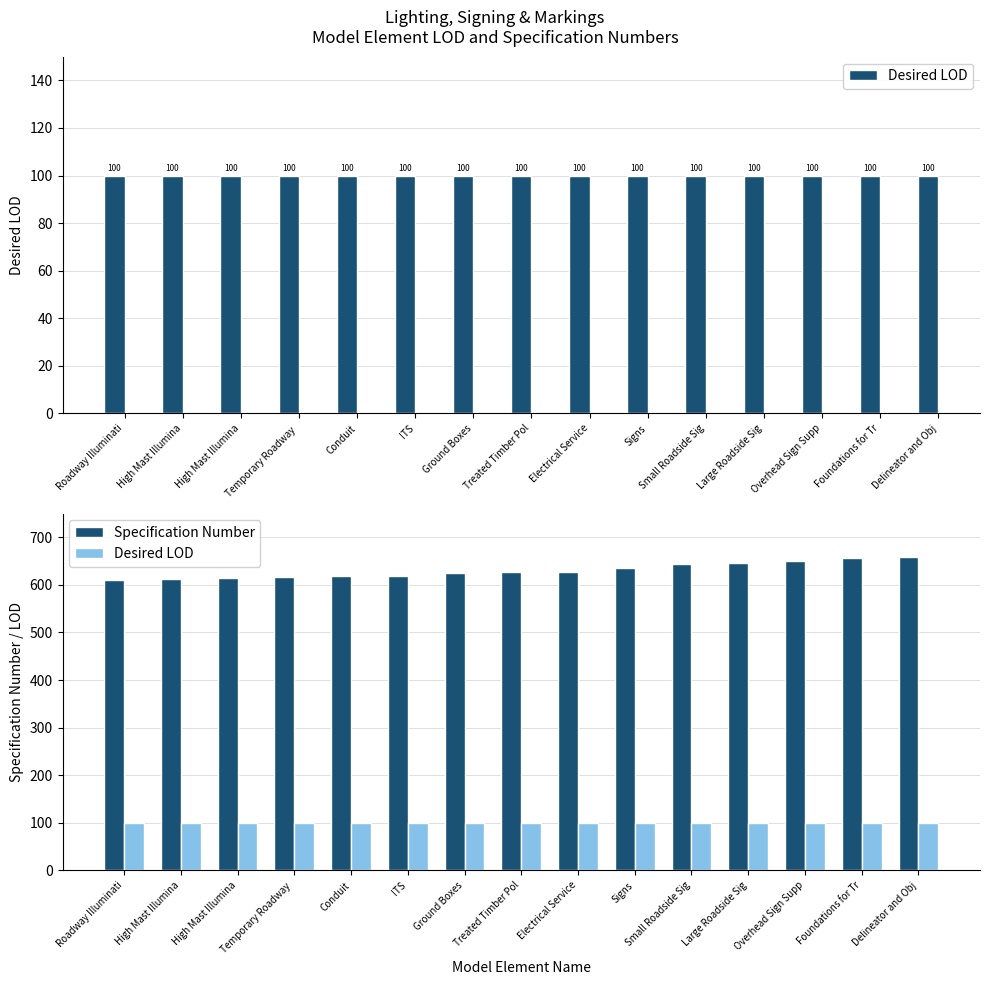

Which has a higher value, Temporary Roadway  or Small Roadside Sig?

Temporary Roadway 